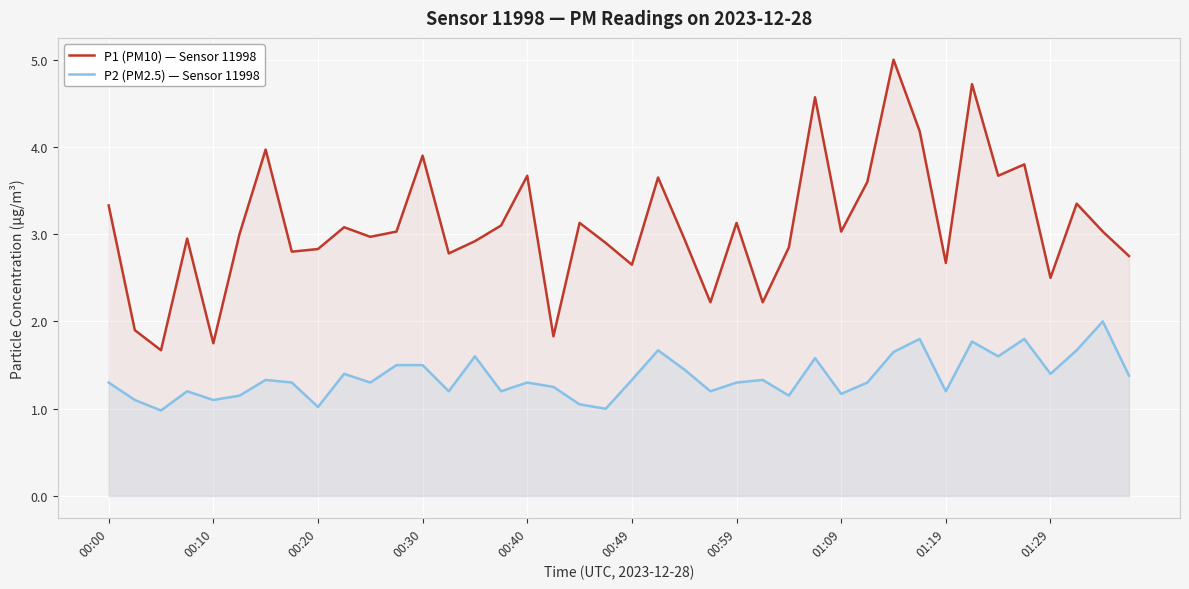

What is the difference between the maximum and second lowest values in the P1 (PM10) — Sensor 11998 series?

3.2